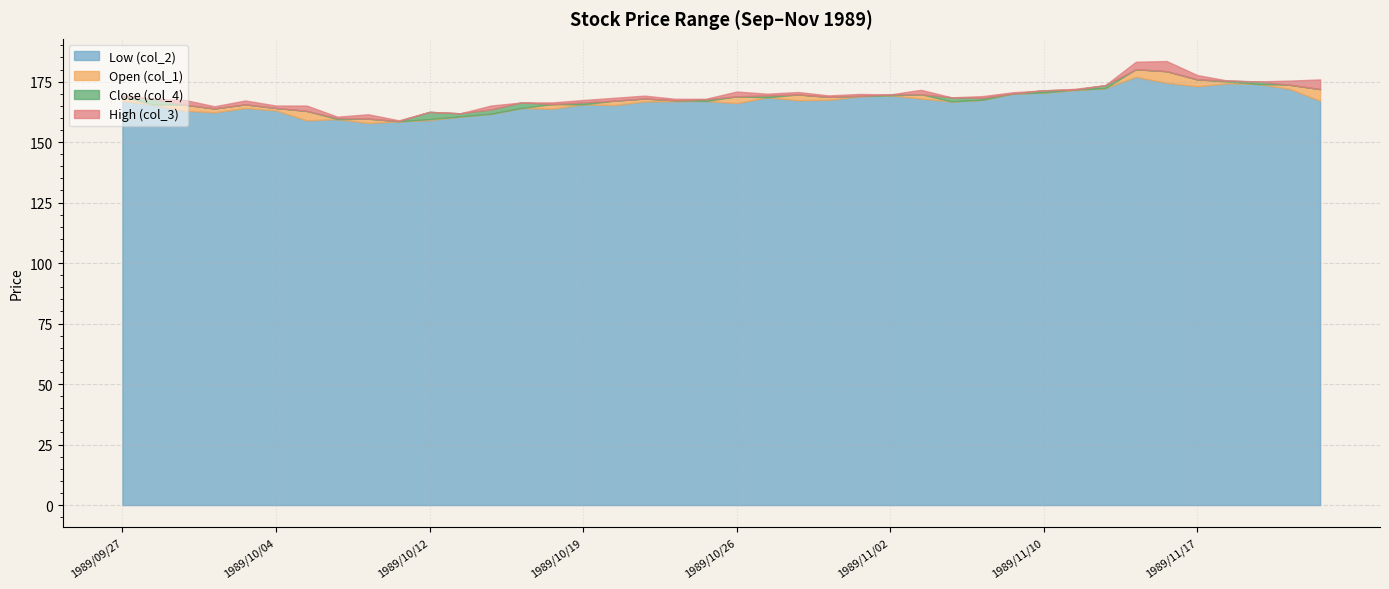

What is the lowest value of the Low (col_2) series?

157.9